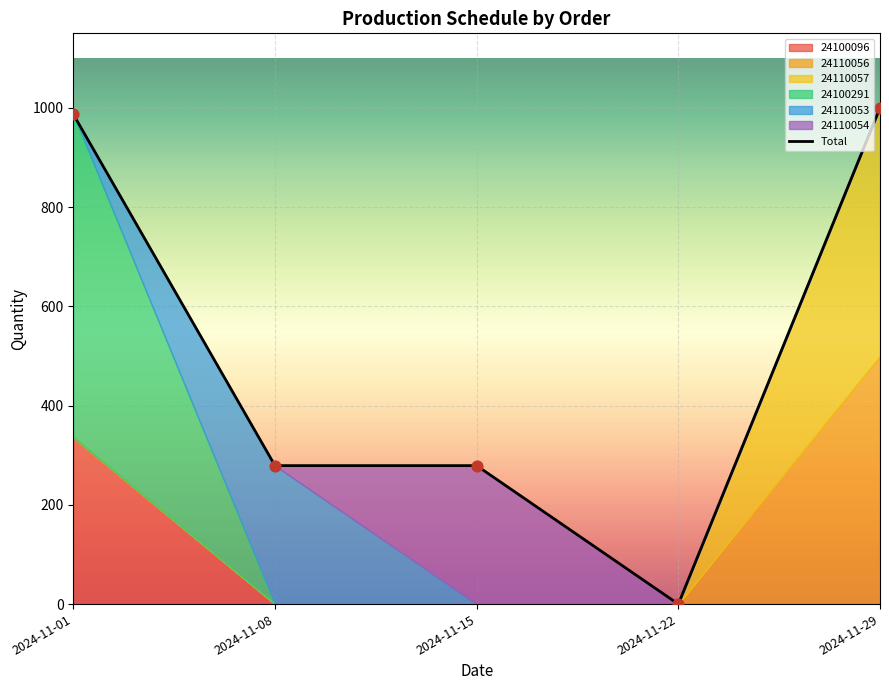

What is the change in value from 2024-11-01 to 2024-11-15?

-708